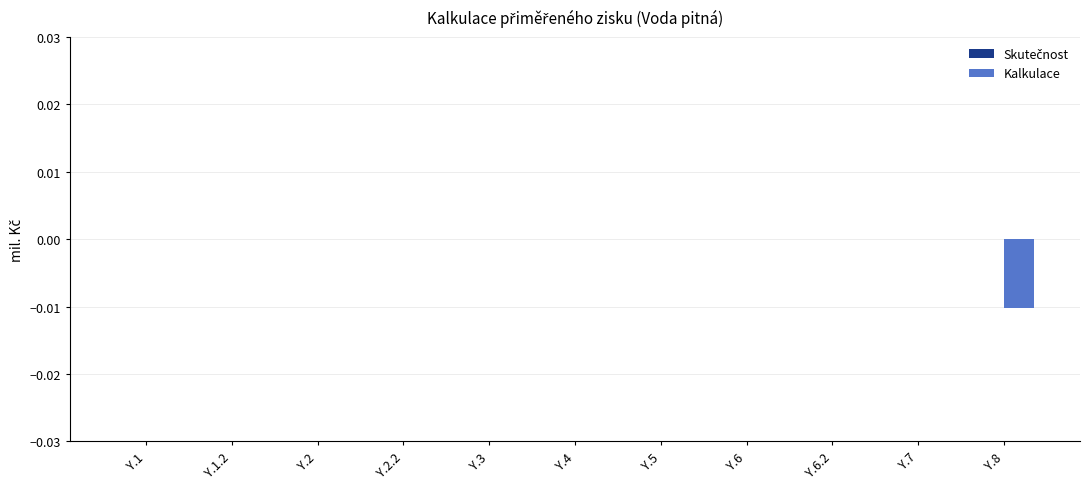

True or false: the data shows 0.0 at Y.2.2.

True